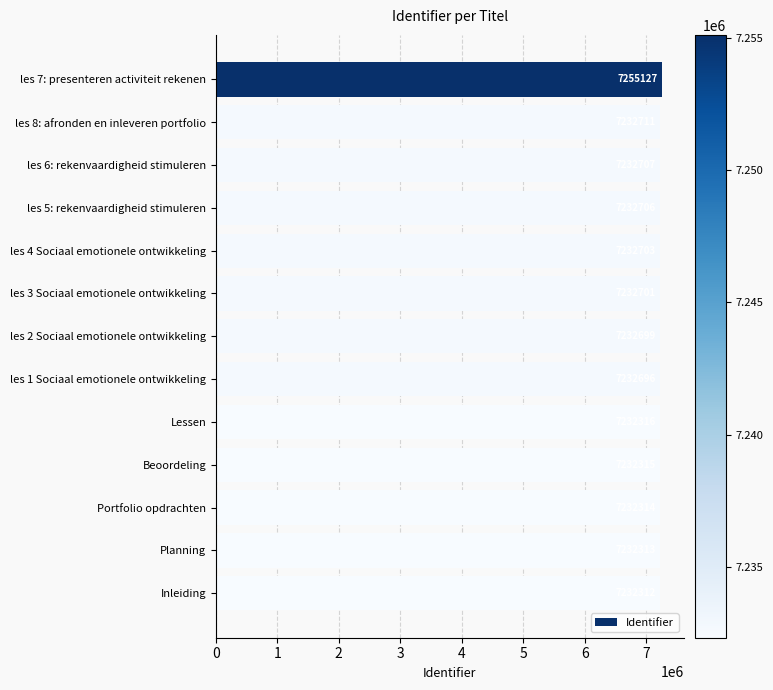

Rank the categories by value from lowest to highest.

Inleiding, Planning, Portfolio opdrachten, Beoordeling, Lessen, les 1 Sociaal emotionele ontwikkeling, les 2 Sociaal emotionele ontwikkeling, les 3 Sociaal emotionele ontwikkeling, les 4 Sociaal emotionele ontwikkeling, les 5: rekenvaardigheid stimuleren, les 6: rekenvaardigheid stimuleren, les 8: afronden en inleveren portfolio, les 7: presenteren activiteit rekenen